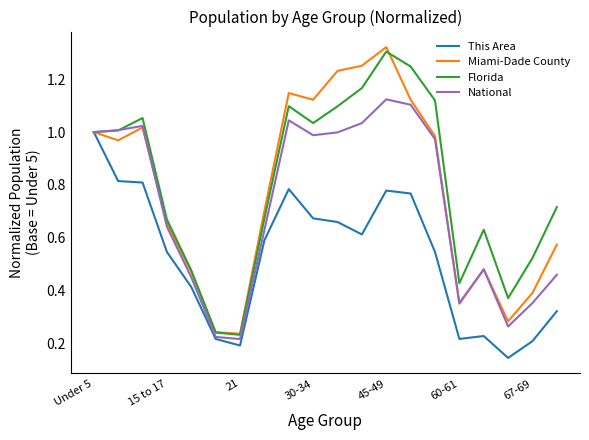

Which series has the largest range (max minus min)?

Miami-Dade County